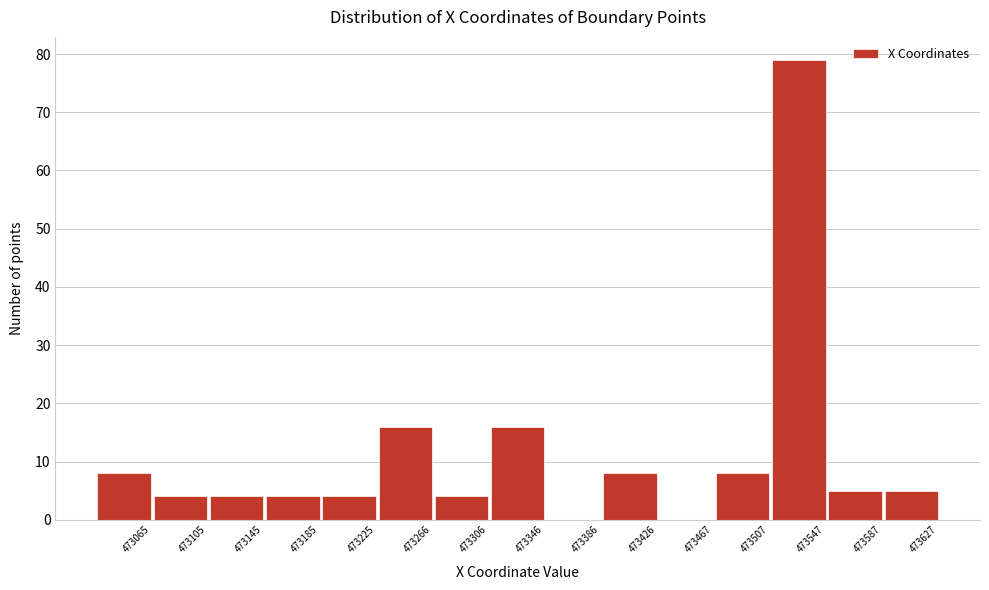

Reading right to left, extract all data points from this chart.

473627=5	473587=5	473547=79	473507=8	473467=0	473426=8	473386=0	473346=16	473306=4	473266=16	473225=4	473185=4	473145=4	473105=4	473065=8